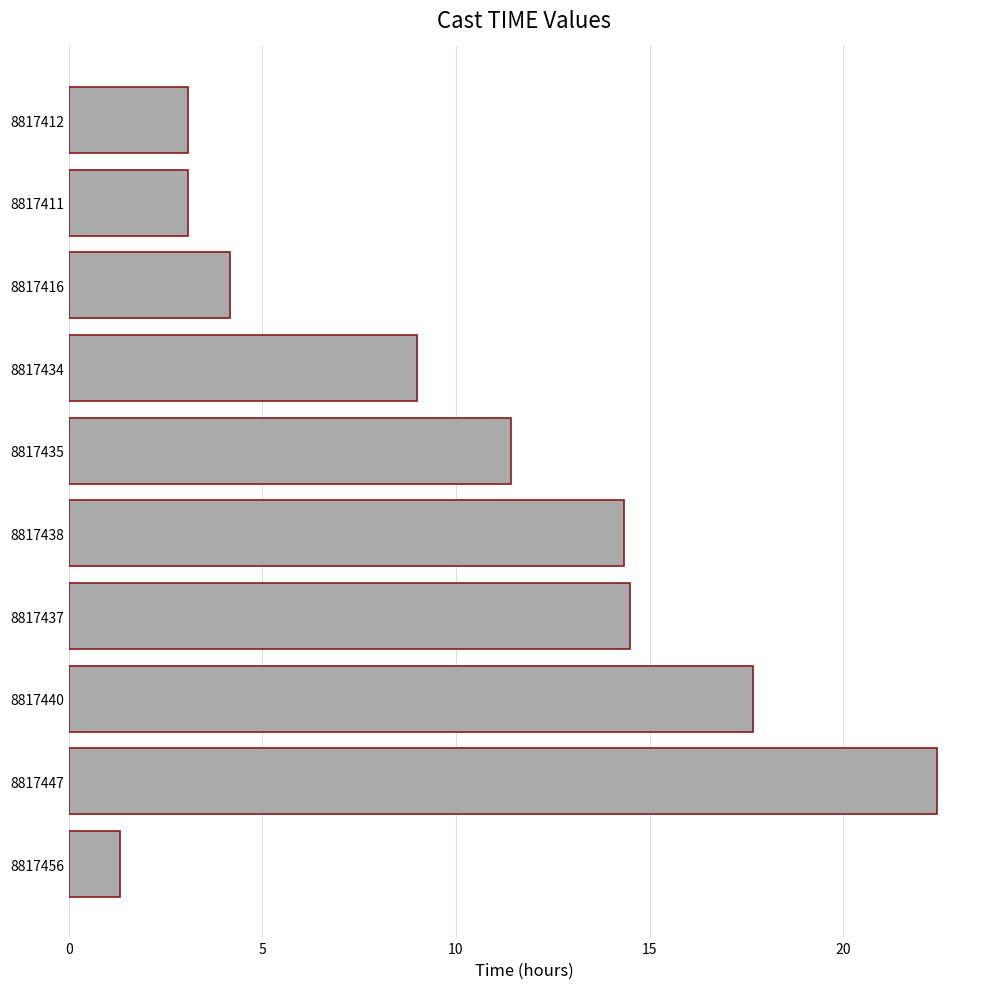

What is the ratio of the value at 8817440 to the value at 8817435?

1.5